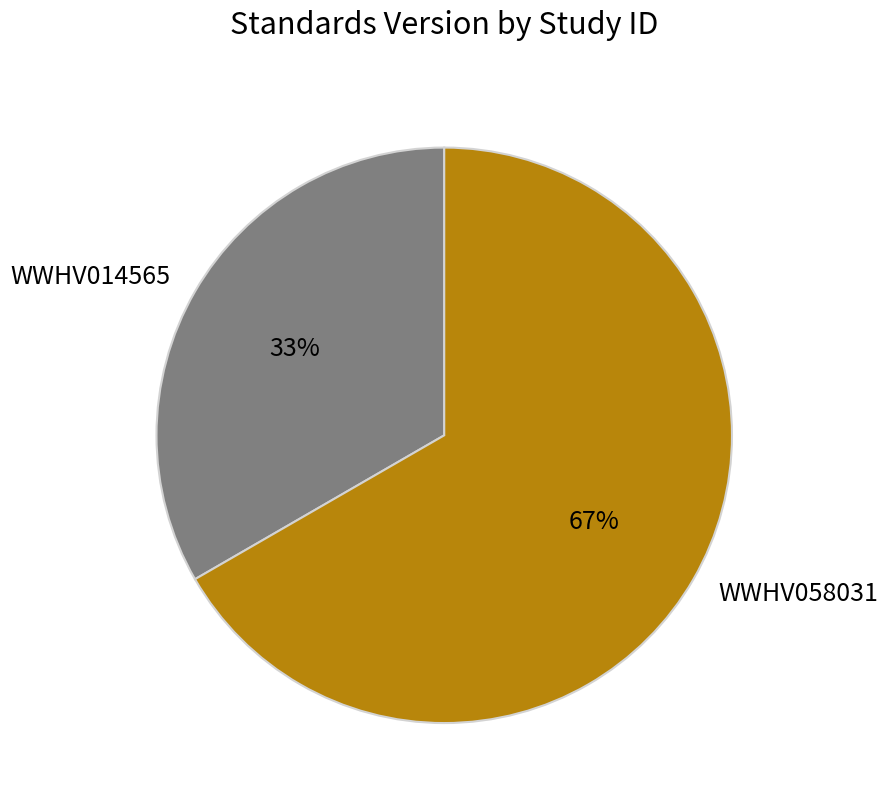

Approximately how many times larger is the value at WWHV014565 compared to WWHV058031?

0.5